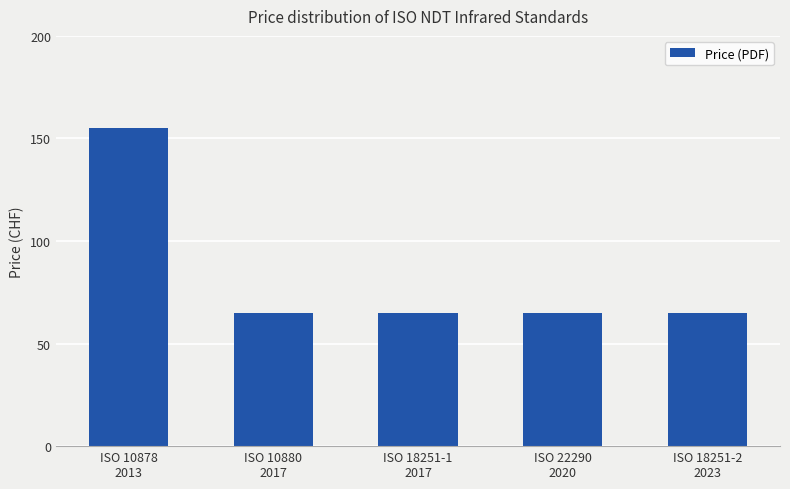

Reading right to left, extract all data points from this chart.

65	65	65	65	155